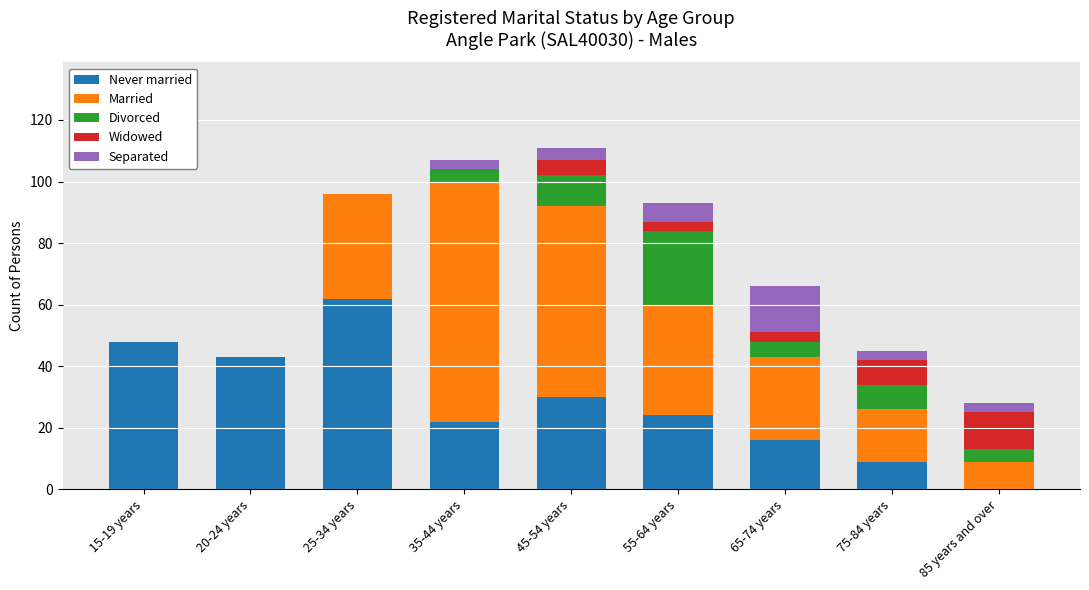

What are all the series names shown in the legend?

Never married, Married, Divorced, Widowed, Separated